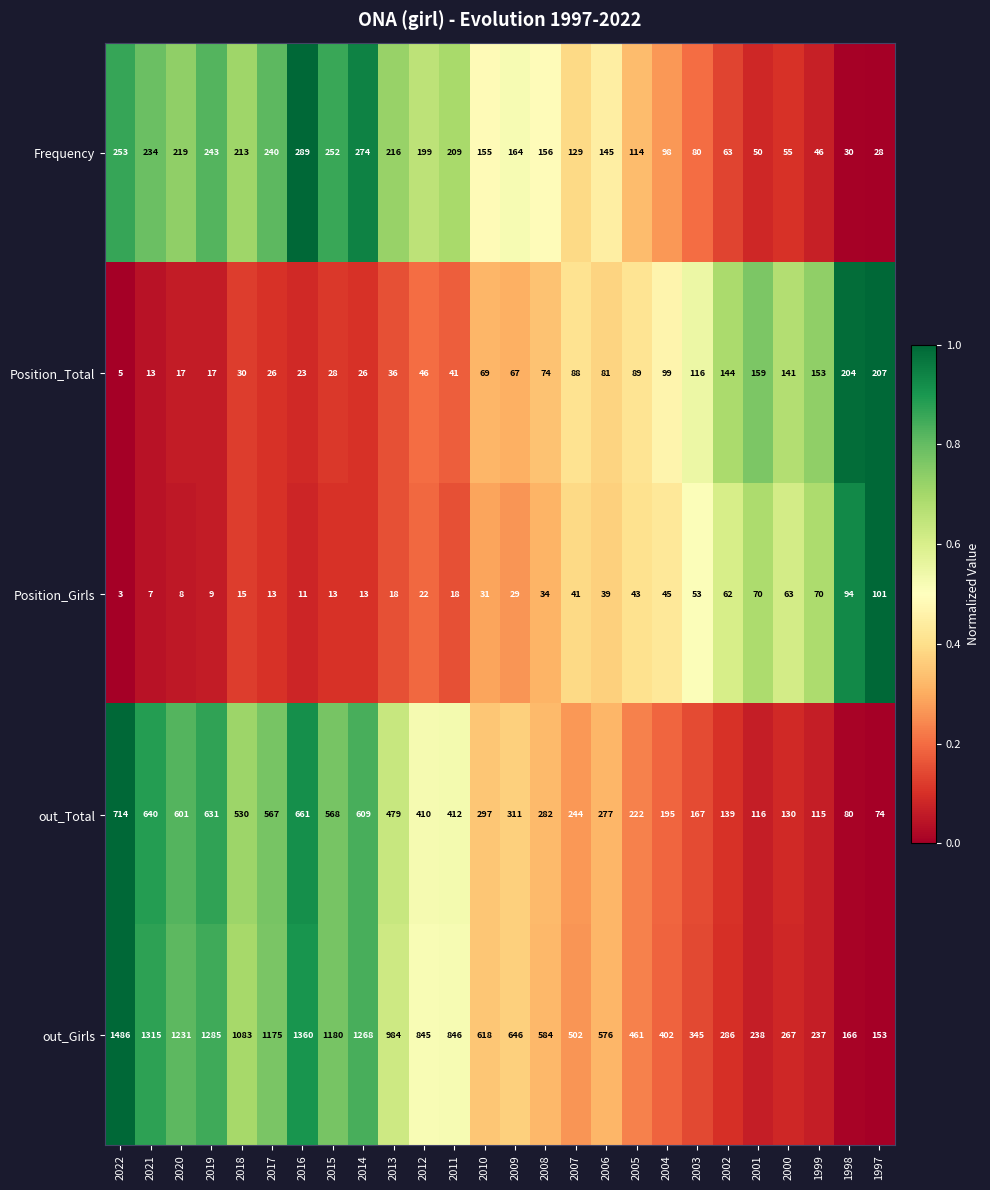

Rank the series at 2006 from highest to lowest value.

out_Girls, out_Total, Frequency, Position_Total, Position_Girls